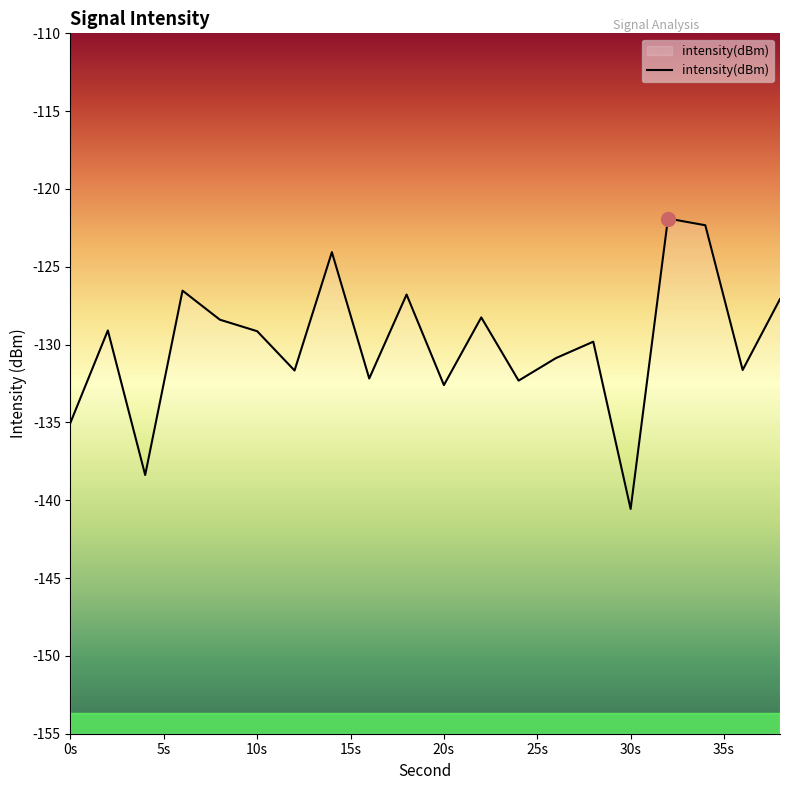

What is the difference between the maximum and minimum values?

18.7